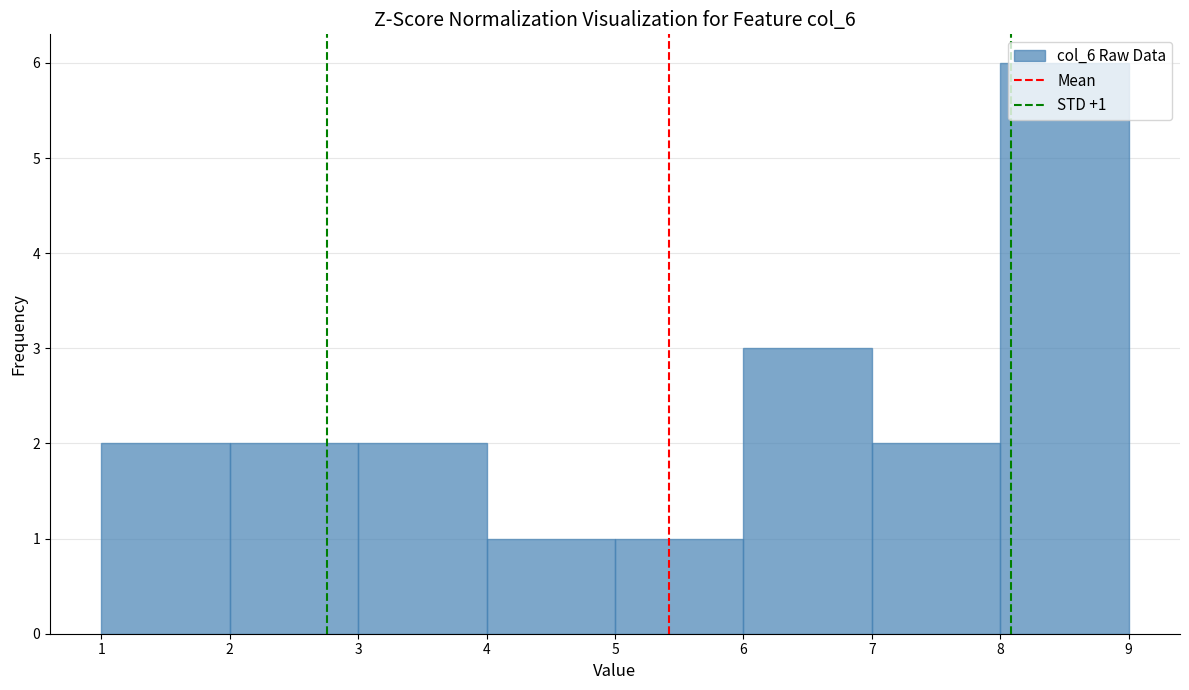

Over which range of the x-axis is the bar tallest?

8 to 9